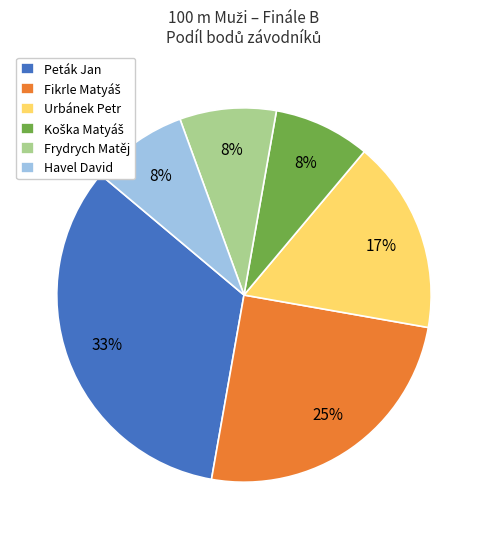

Combined, do Havel David and Peták Jan account for over 50%?

No